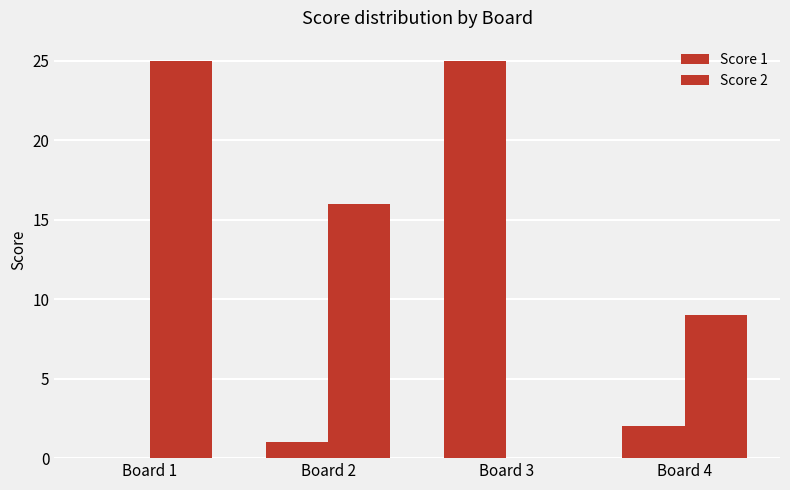

Count the number of data series in this chart.

2